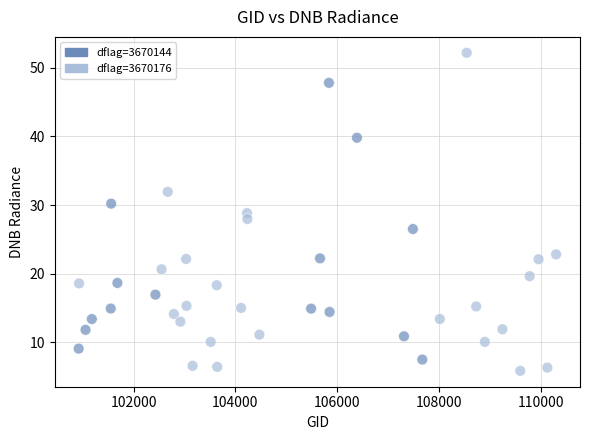

What is the range of X values (max minus min)?

9377.0